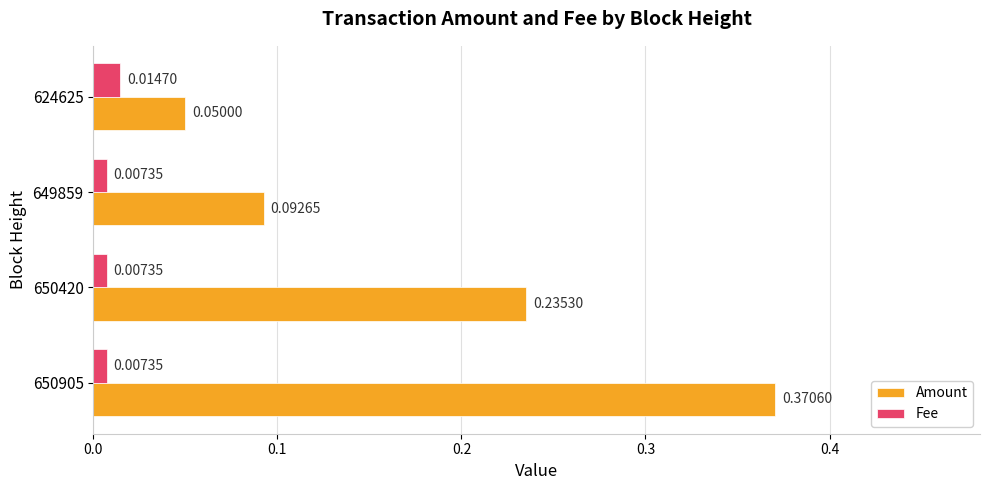

At how many categories does at least one series exceed 0?

4